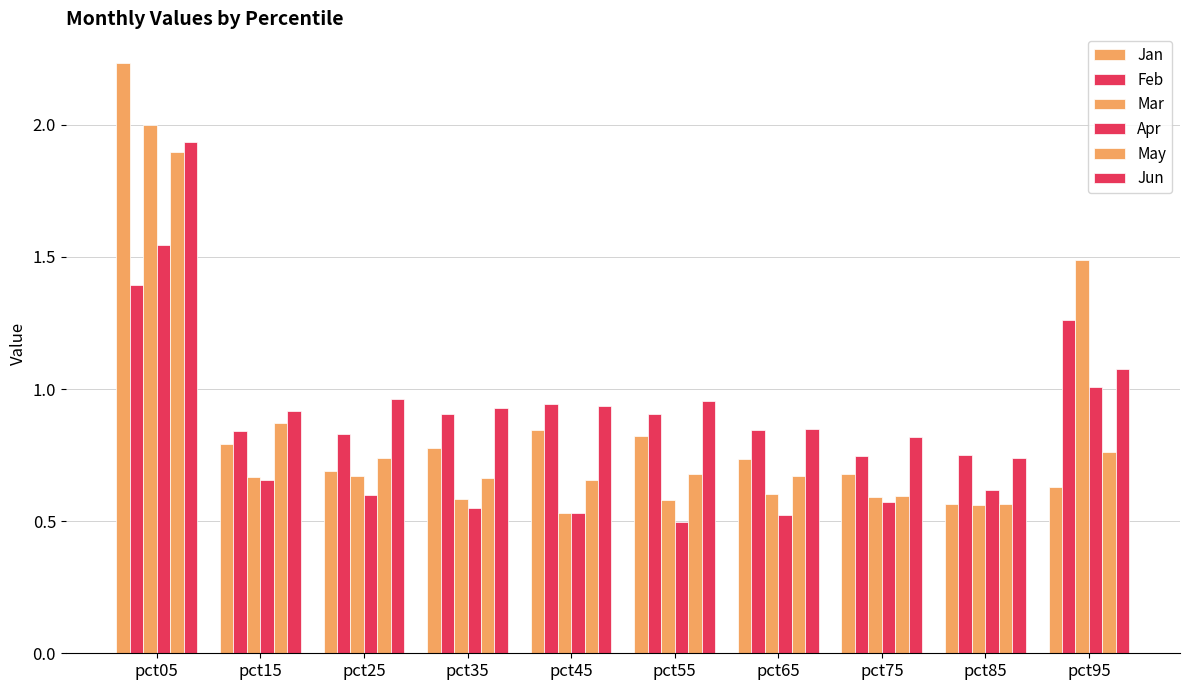

Count the number of data series in this chart.

6